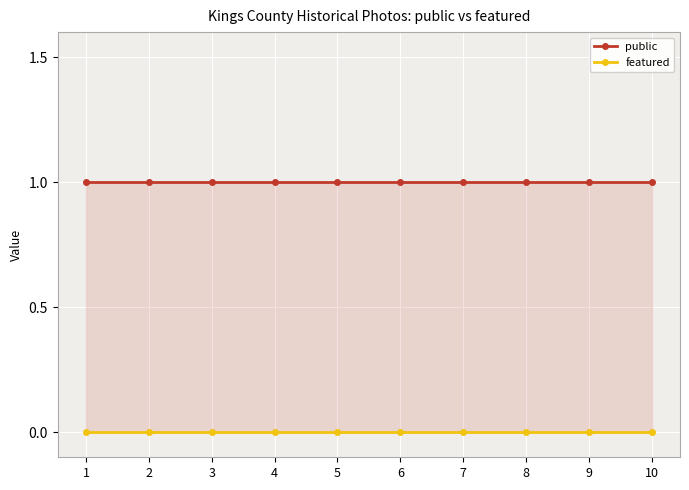

At 1, list the series in order from largest to smallest.

public, featured